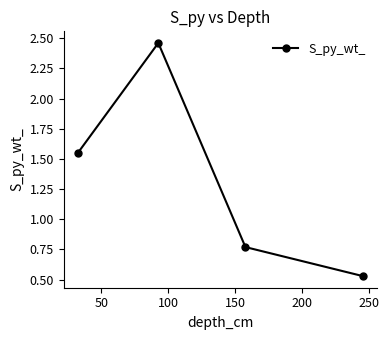

How many points are higher than both their immediate neighbors (excluding endpoints)?

1